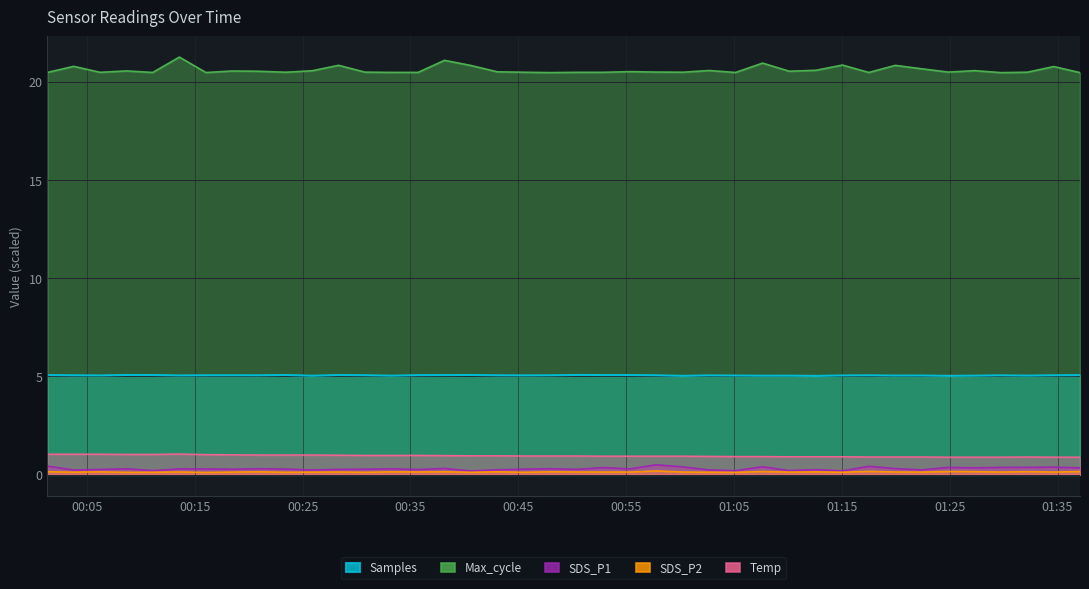

What is the total value across all series at 2023/04/18 01:07:39?

27.5